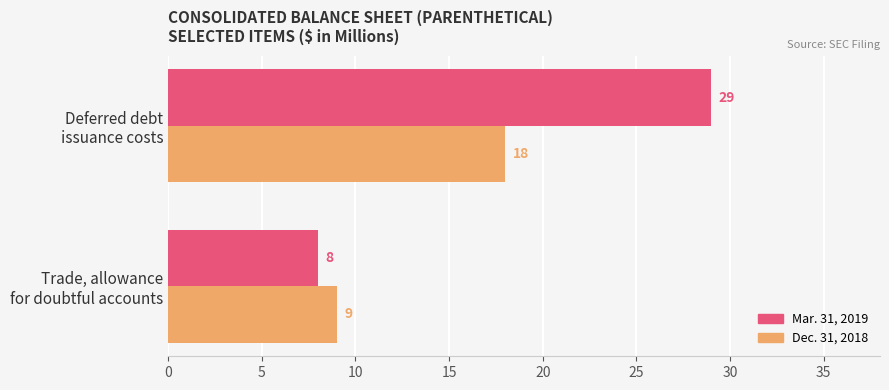

What is the difference between the maximum and minimum values in the Mar. 31, 2019 series?

21